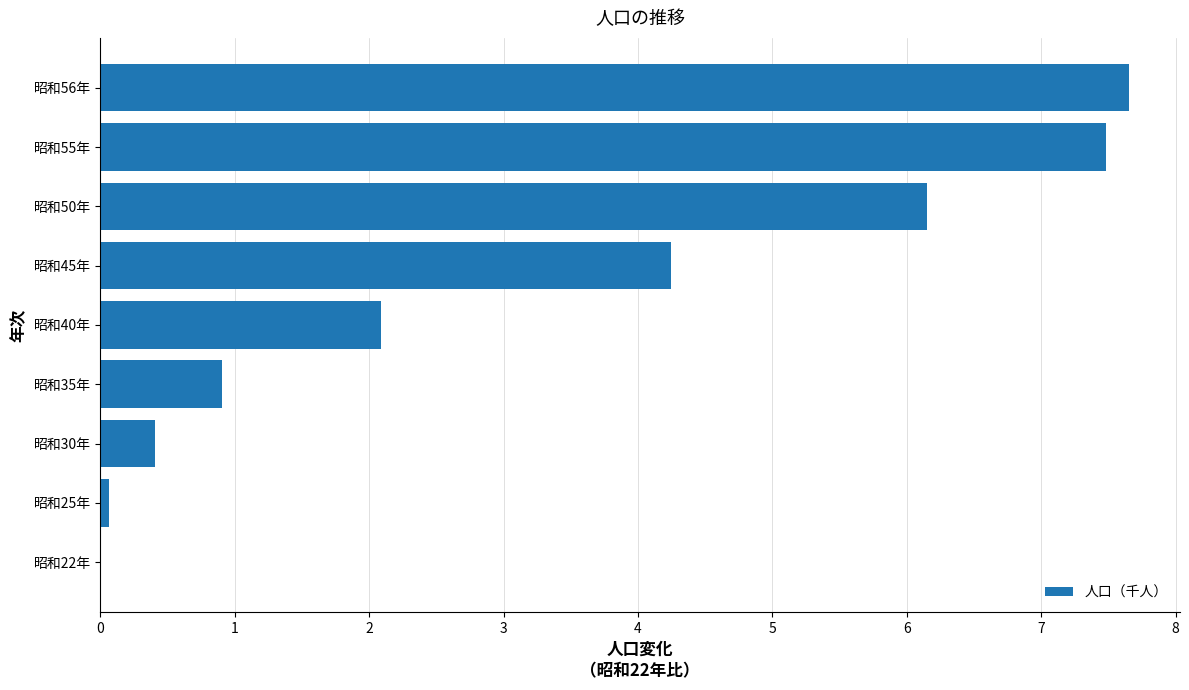

What is the sum of all values?

29.0